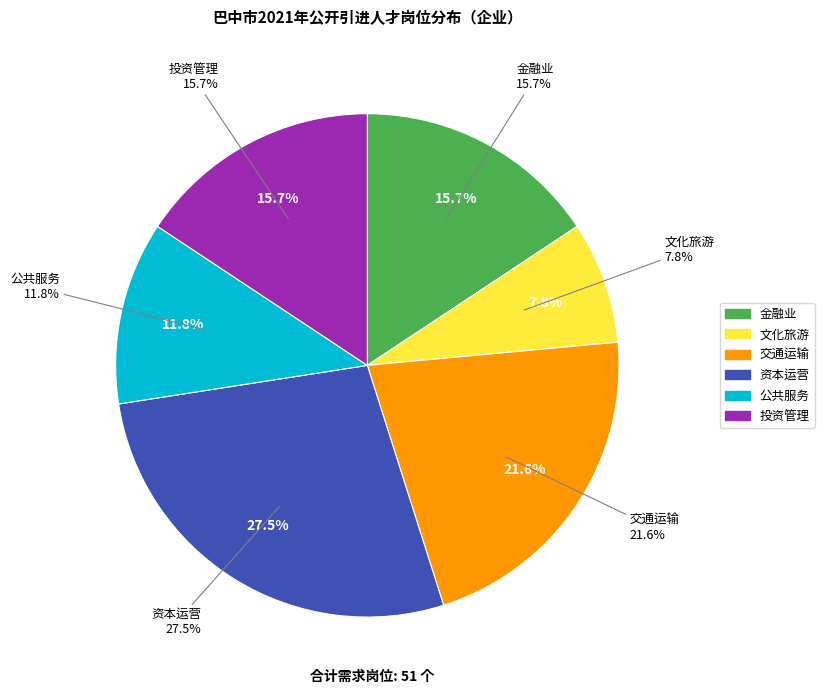

Is there a majority slice in this chart?

No